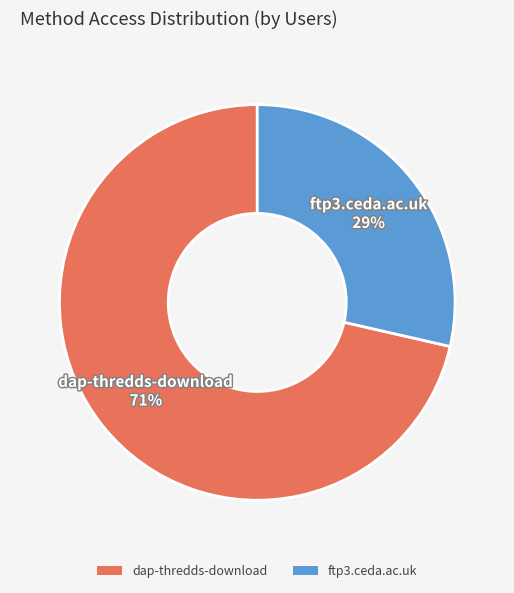

What is the smallest slice in the pie chart?

ftp3.ceda.ac.uk